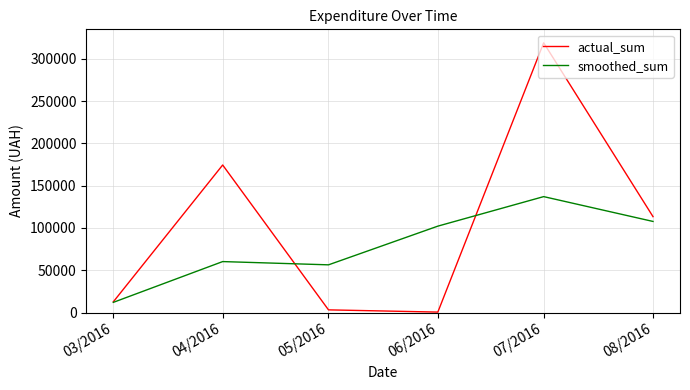

What is the difference between the maximum and second lowest values in the smoothed_sum series?

80624.9